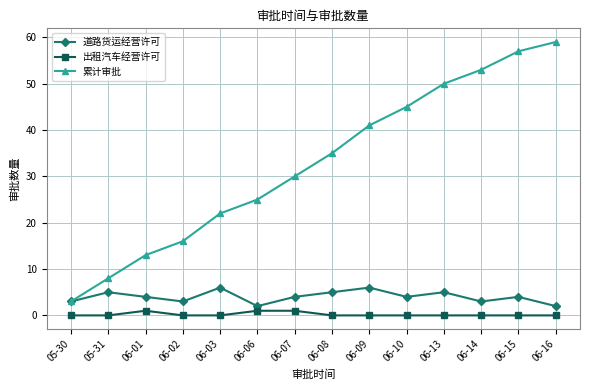

What is the maximum value shown in the chart?

59